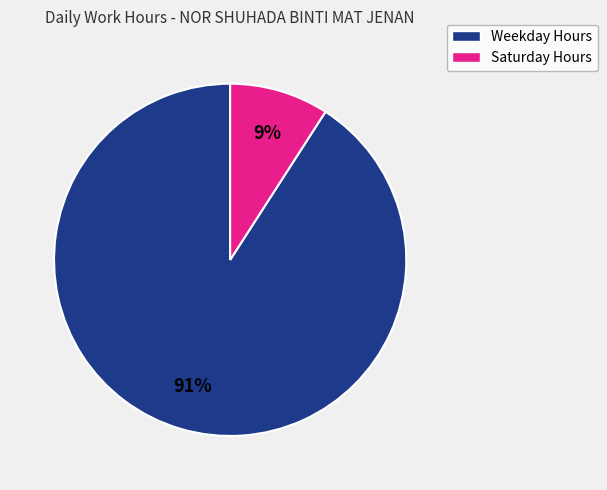

Is there any slice that represents more than half of the pie?

Yes